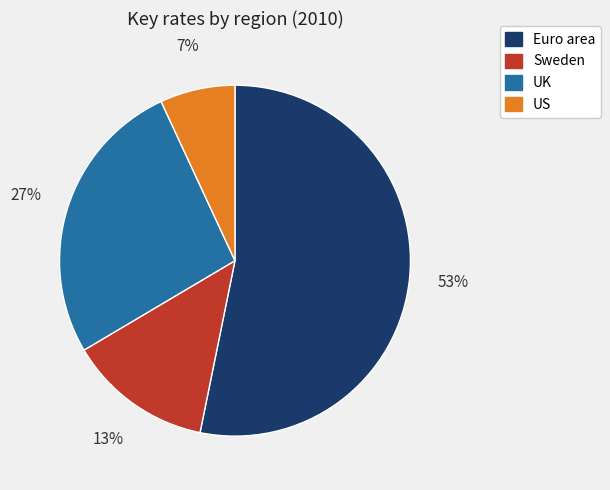

Rank the categories by value from lowest to highest.

US, Sweden, UK, Euro area